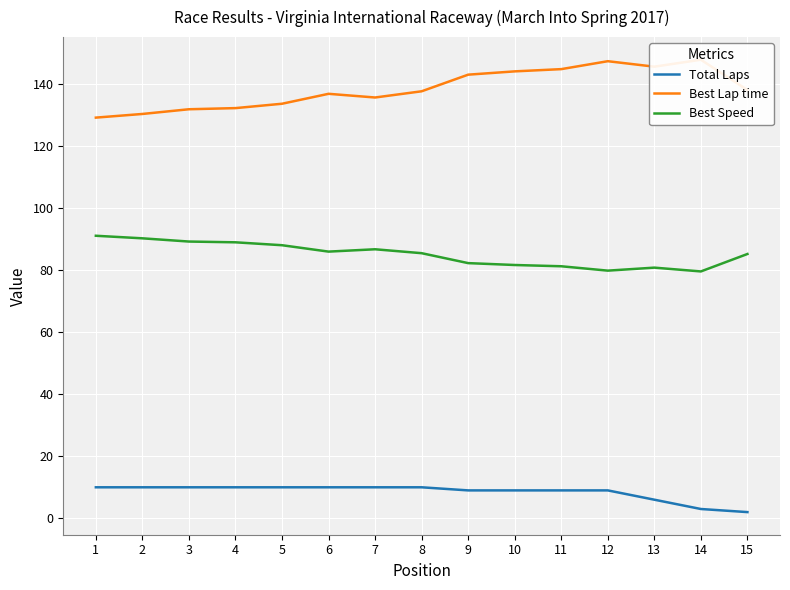

The value of Total Laps at 1 is 14.4. True or false?

False